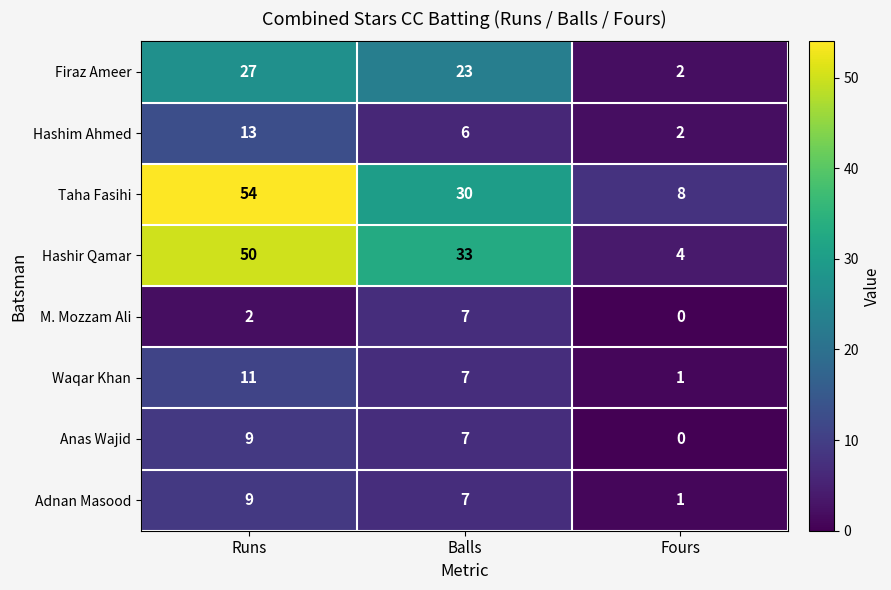

Reading left to right, what are all the values shown in this chart?

Firaz Ameer: Runs=27	Balls=23	Fours=2
Hashim Ahmed: Runs=13	Balls=6	Fours=2
Taha Fasihi: Runs=54	Balls=30	Fours=8
Hashir Qamar: Runs=50	Balls=33	Fours=4
M. Mozzam Ali: Runs=2	Balls=7	Fours=0
Waqar Khan: Runs=11	Balls=7	Fours=1
Anas Wajid: Runs=9	Balls=7	Fours=0
Adnan Masood: Runs=9	Balls=7	Fours=1